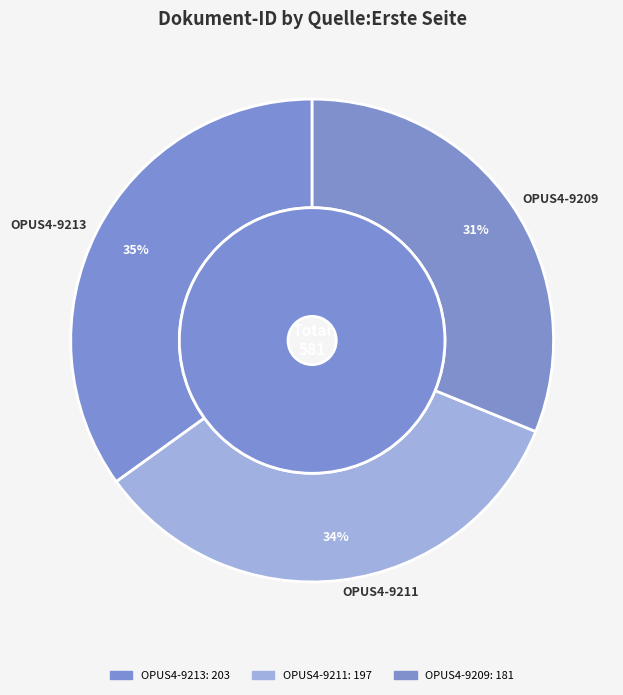

True or false: OPUS4-9209 accounts for 18% of the total.

False